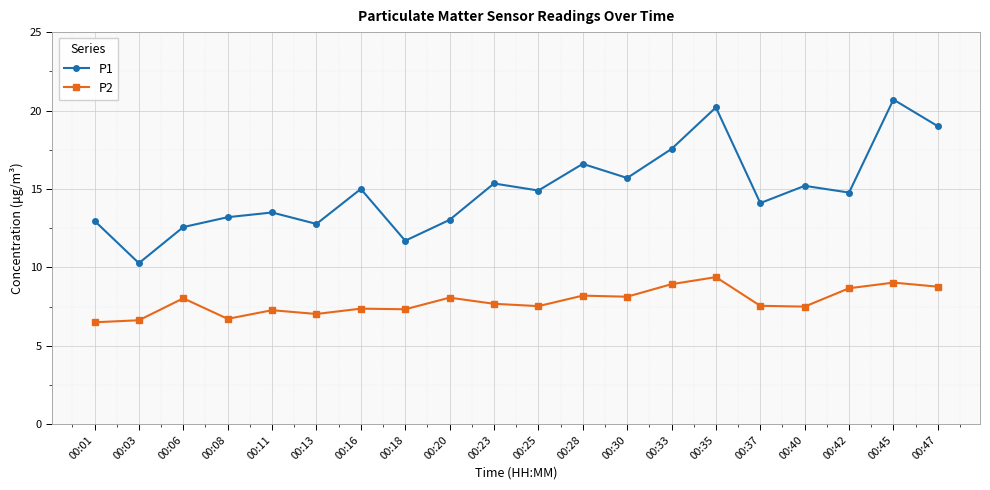

In P2, how many points are higher than both neighbors (excluding endpoints)?

7